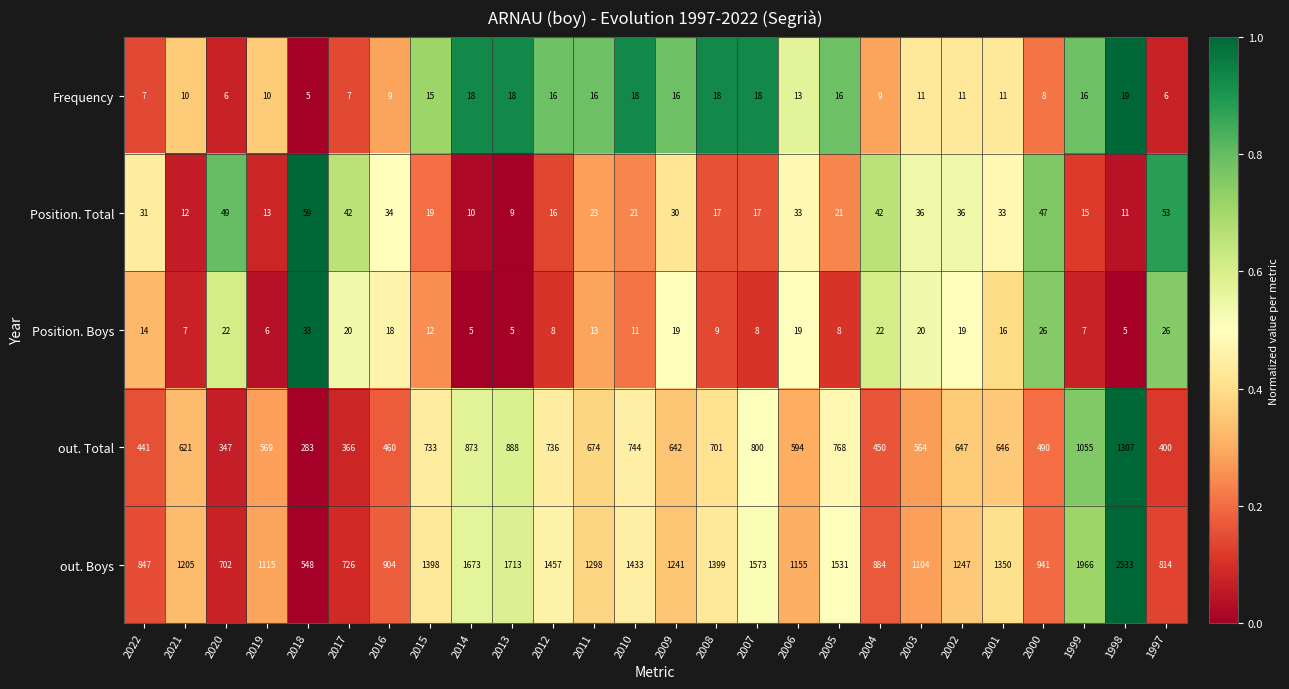

Count the number of categories in the chart.

26